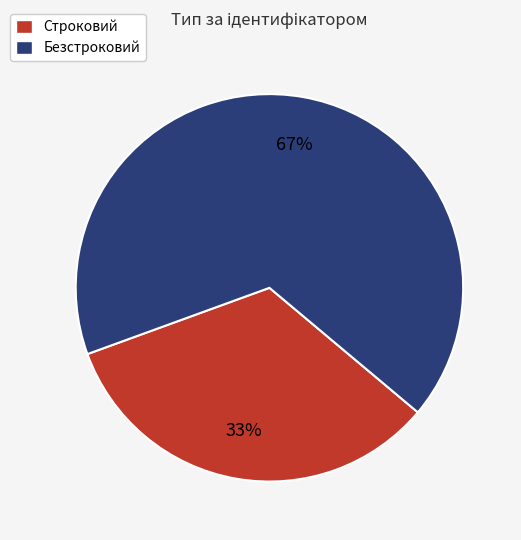

The Безстроковий slice represents 67% of the pie. True or false?

True